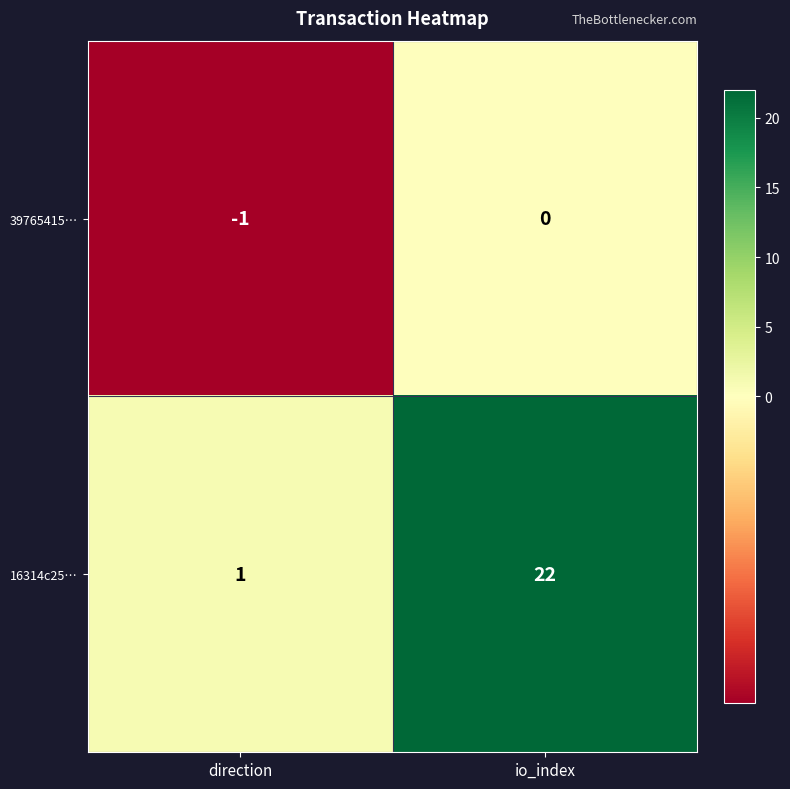

What is the difference between the highest and lowest values at io_index?

22